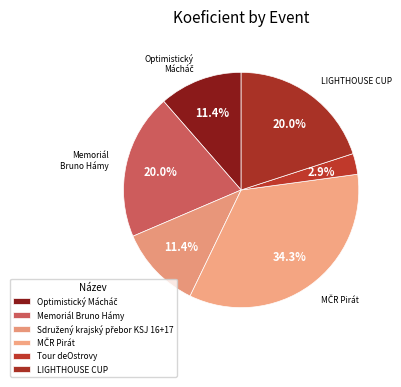

To the nearest percent, what is the average slice percentage?

17%